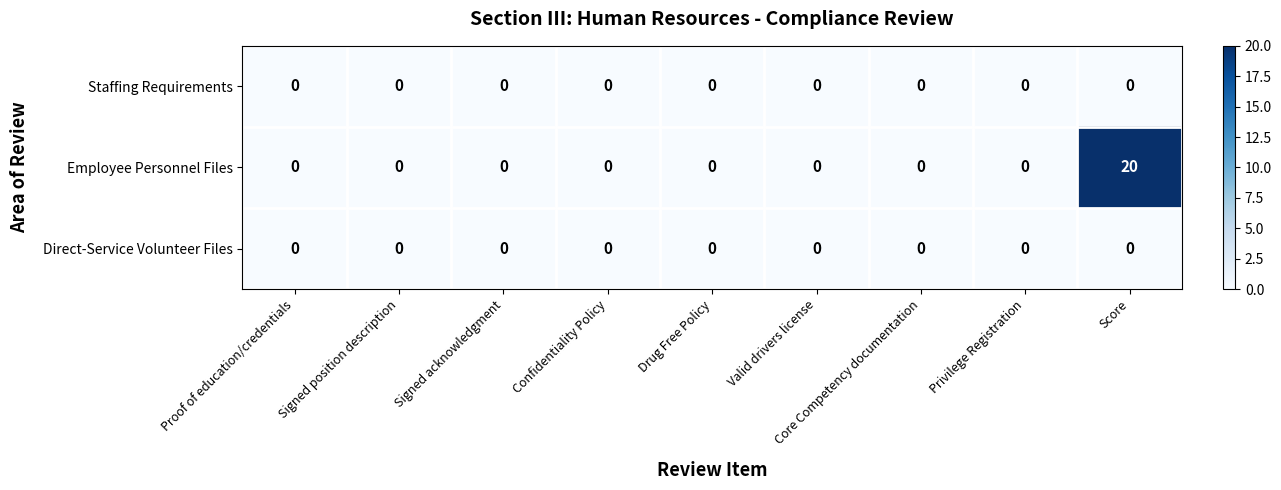

How many series are shown in this chart?

3